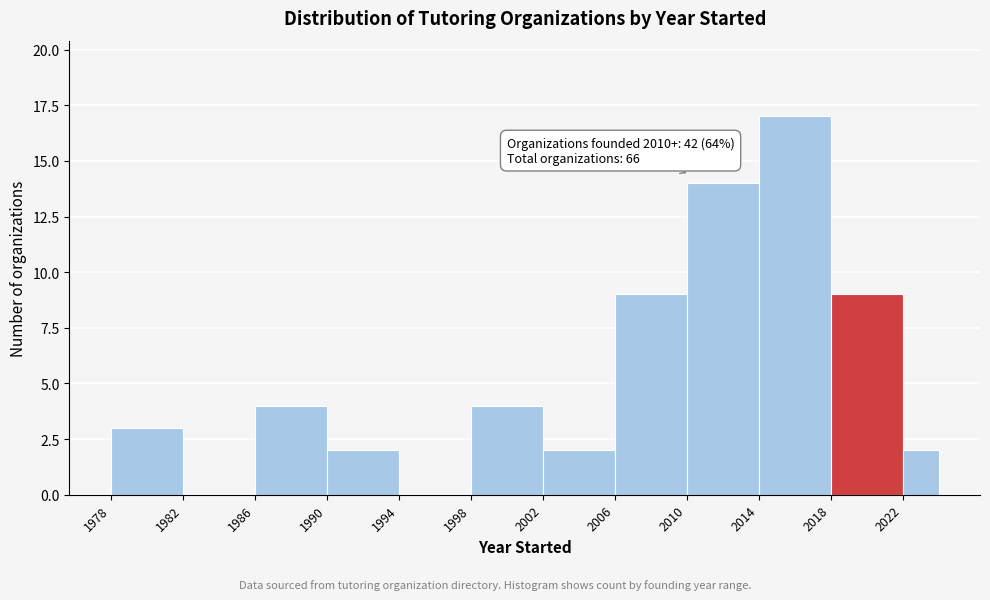

Which range on the x-axis has the tallest bar?

2014 to 2018